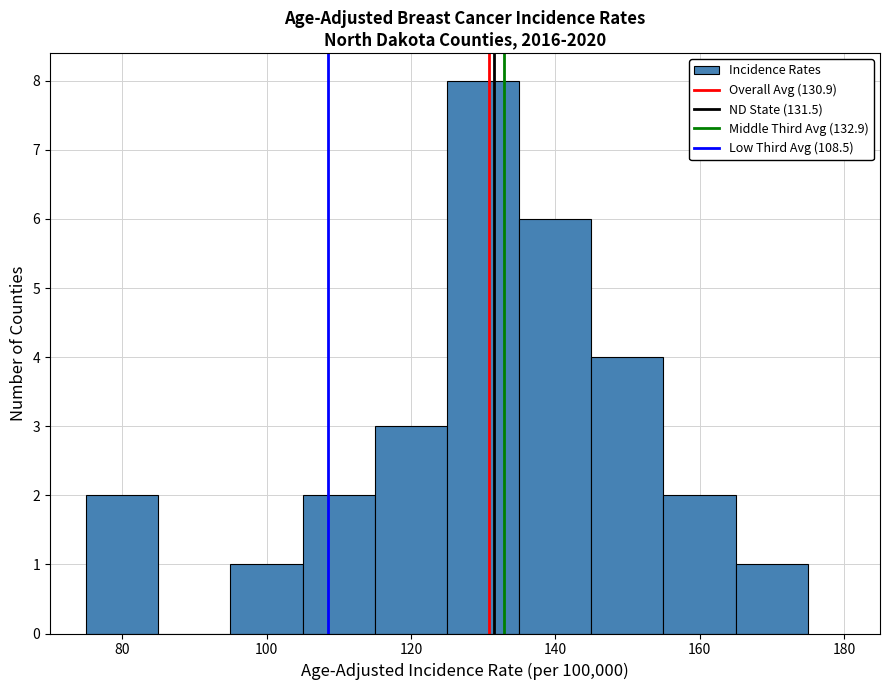

Reading left to right, transcribe this chart: for each bar, give the range it covers on the x-axis and its height. Neither the bar edges nor the heights are printed on the chart, so give them approximately, as read against the axes.

75 to 85: 2
85 to 95: 0
95 to 105: 1
105 to 115: 2
115 to 125: 3
125 to 135: 8
135 to 145: 6
145 to 155: 4
155 to 165: 2
165 to 175: 1